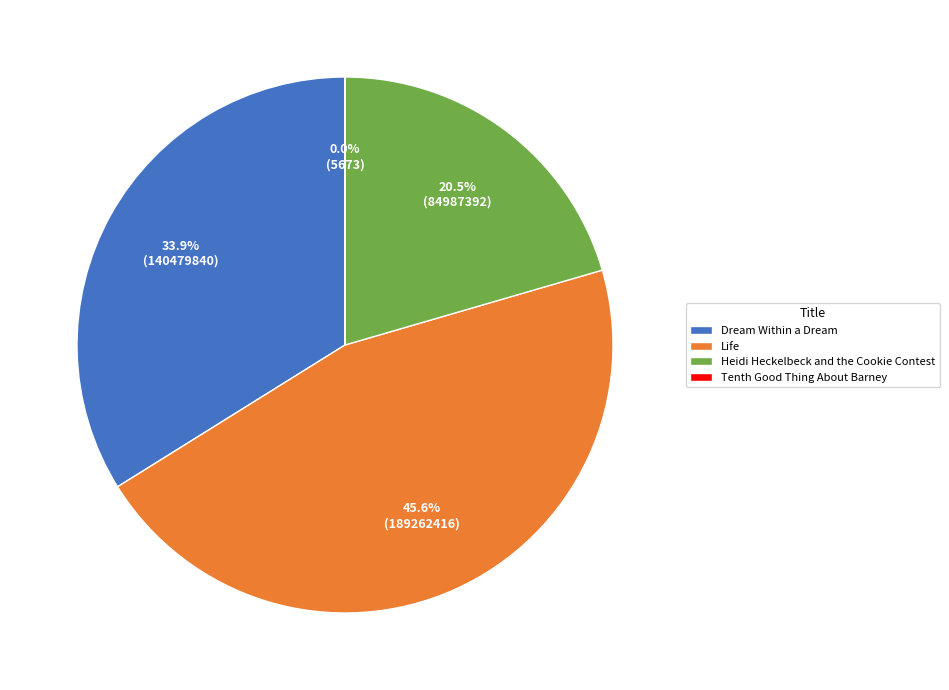

What percentage do Life and Heidi Heckelbeck and the Cookie Contest together represent?

66.1%